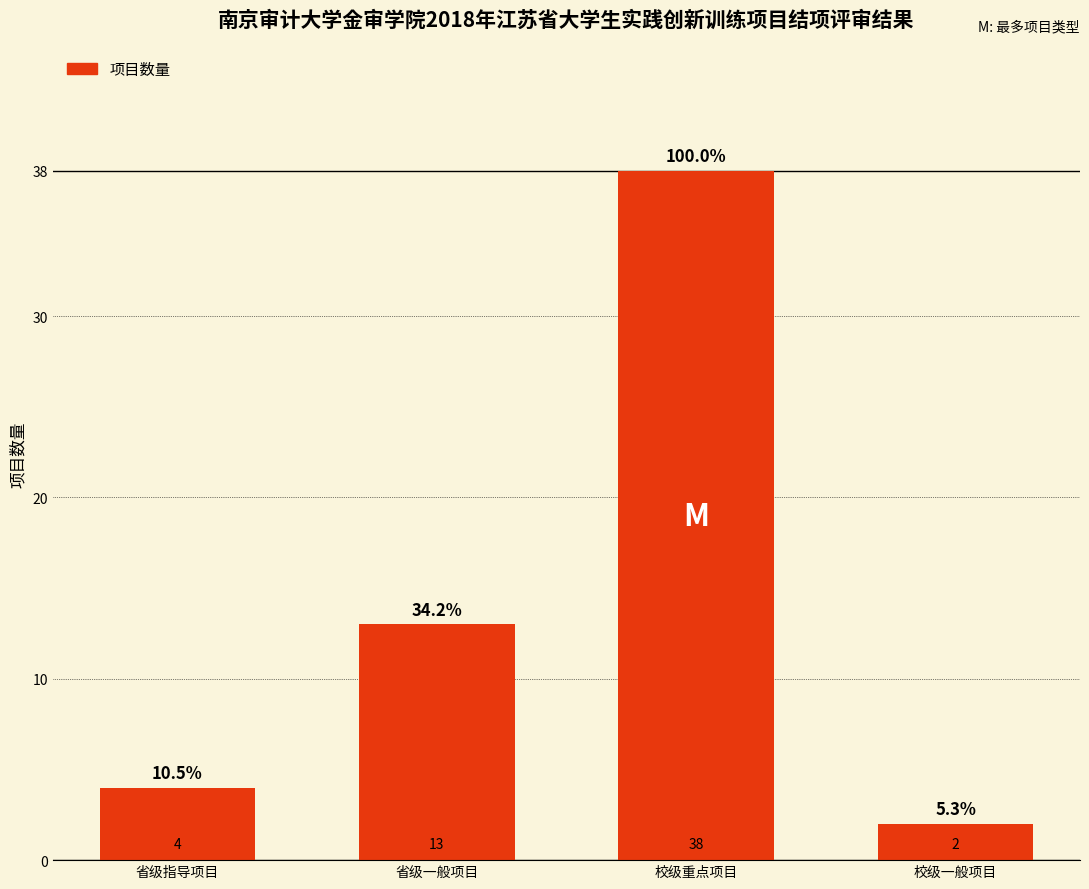

What is the ratio of the value at 省级指导项目 to the value at 省级一般项目?

0.3